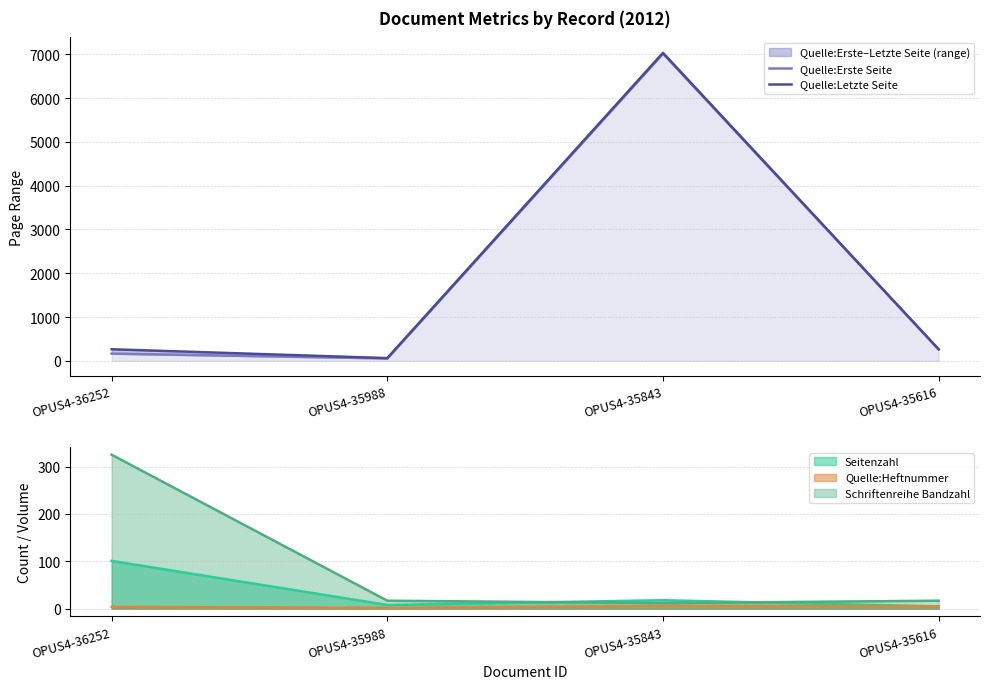

Is it true that Quelle:Erste Seite equals 69 at OPUS4-35616?

False